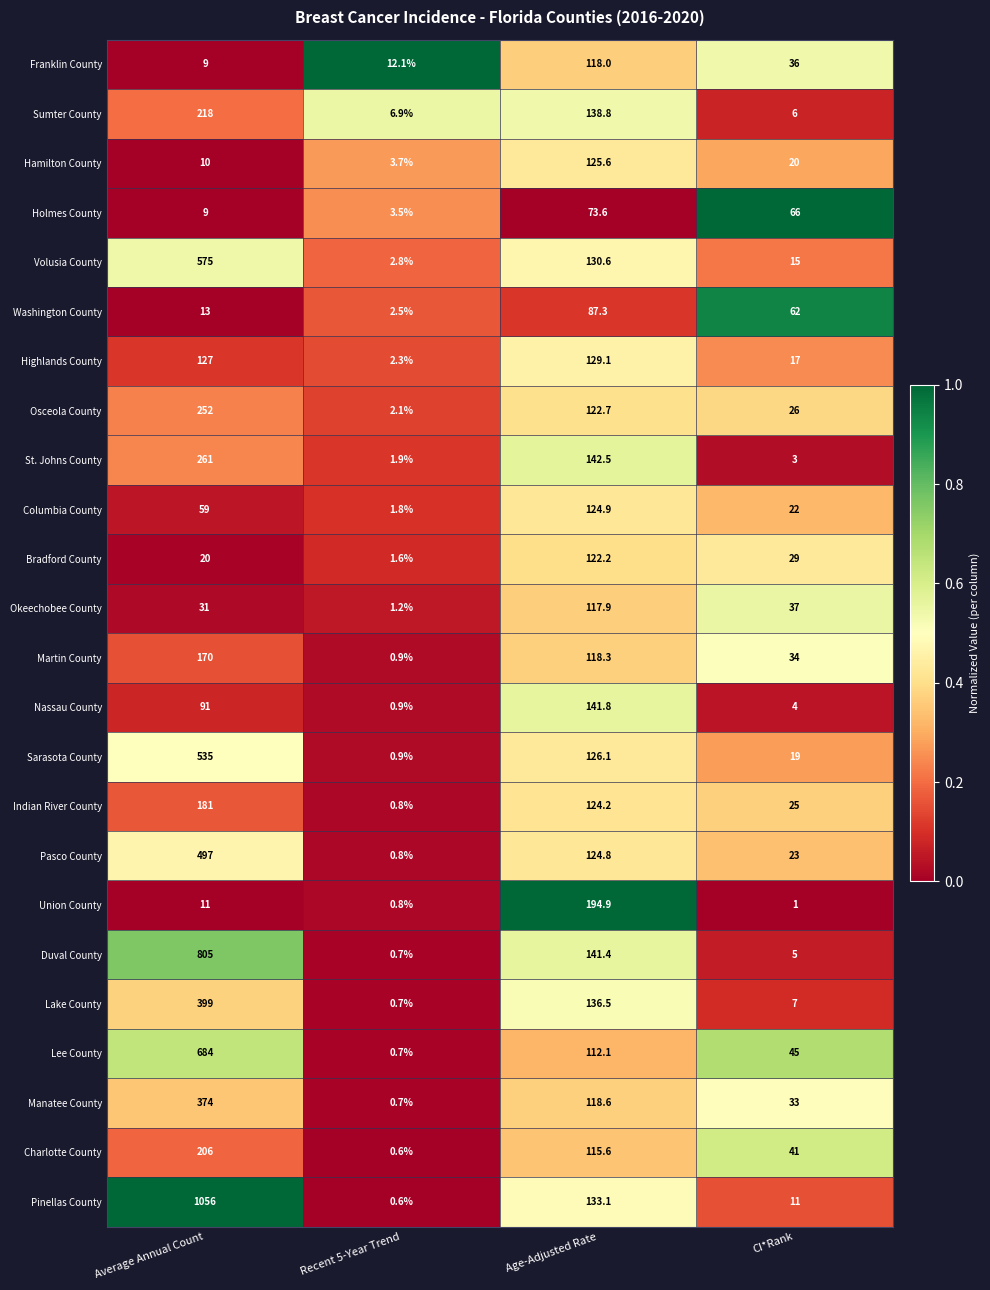

What is the sum of the Bradford County values at CI*Rank and Recent 5-Year Trend?

30.6